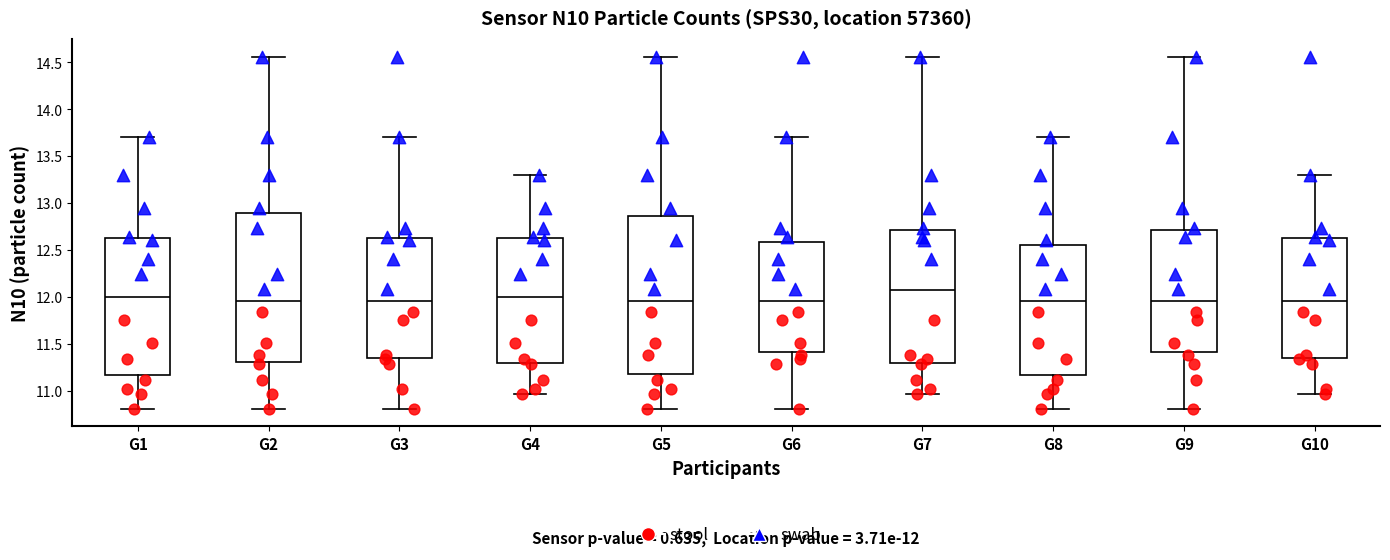

Comparing the boxes themselves (not the whiskers), which one is the tallest?

G5